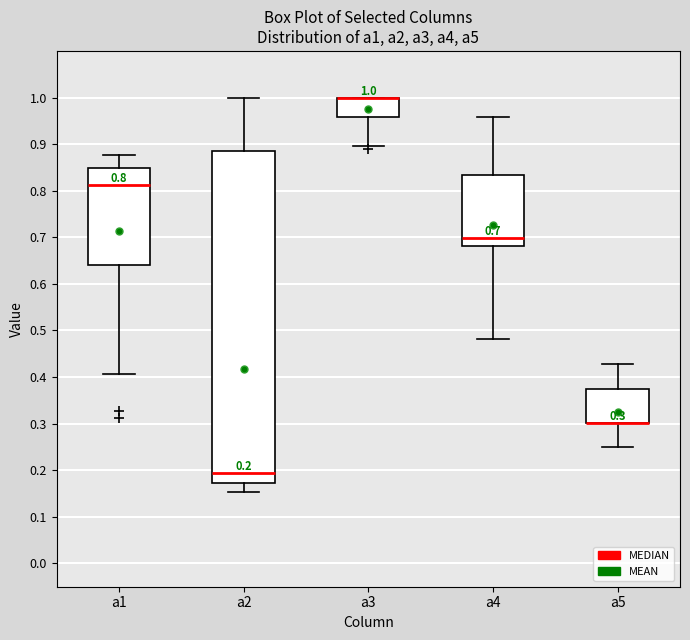

Comparing the boxes themselves (not the whiskers), which one is the tallest?

a2